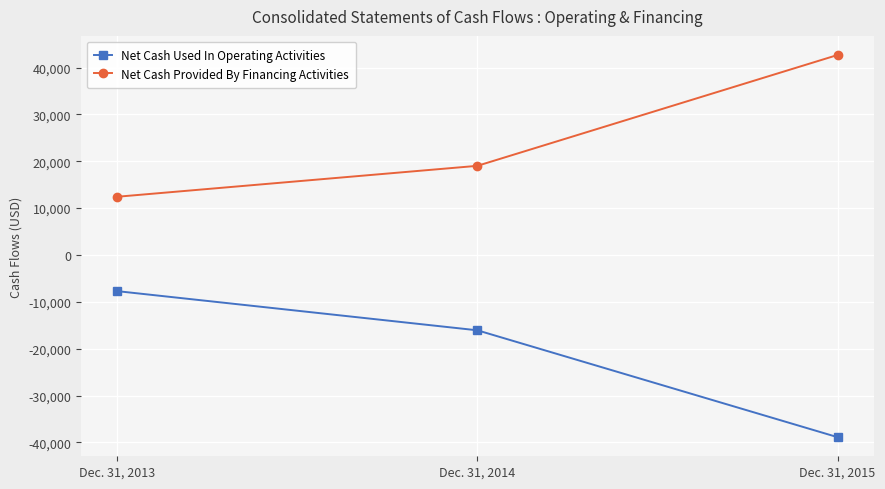

Between Dec. 31, 2013 and Dec. 31, 2014, which series saw the biggest shift?

Net Cash Used In Operating Activities